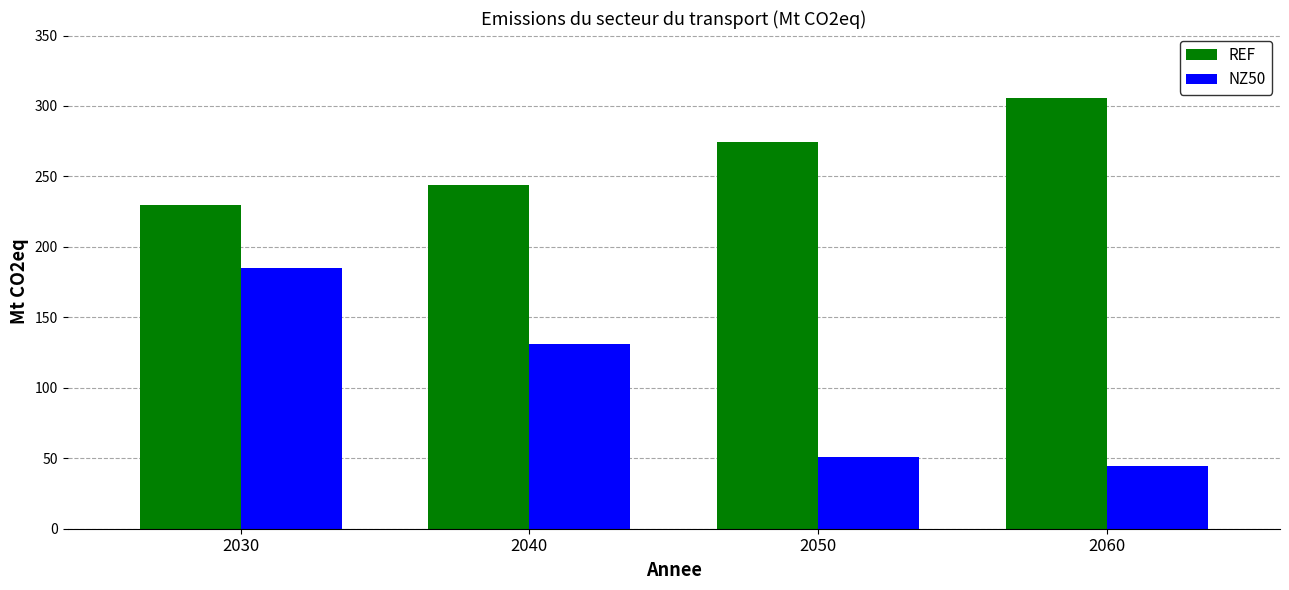

How many values in the NZ50 series exceed 131?

2